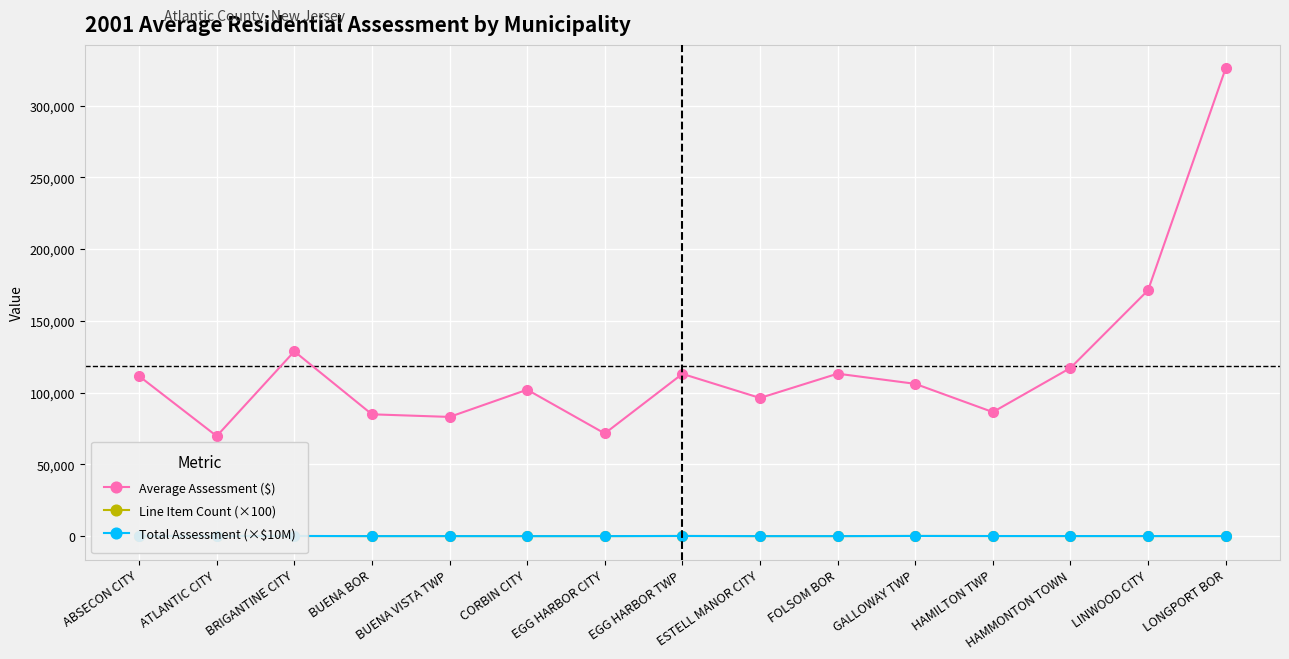

Which series has the widest spread of values?

Average Assessment ($)